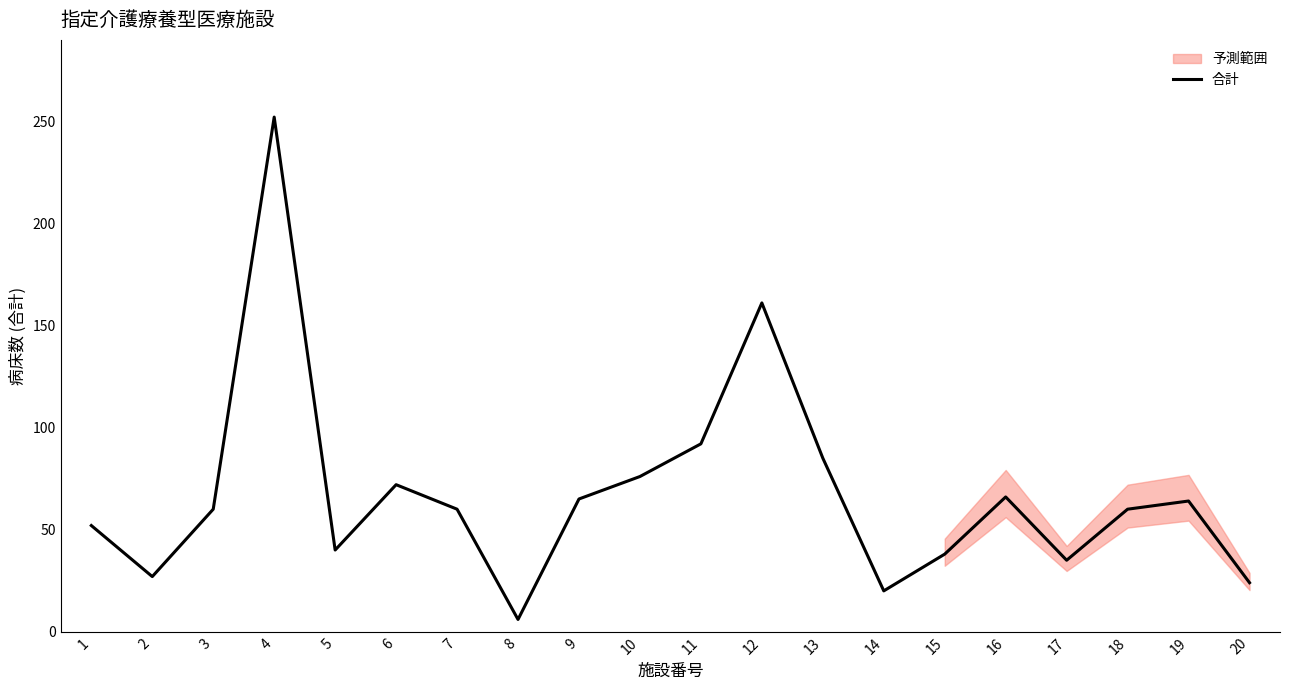

Reading left to right, what are all the values shown in this chart?

52	27	60	252	40	72	60	6	65	76	92	161	85	20	38	66	35	60	64	24